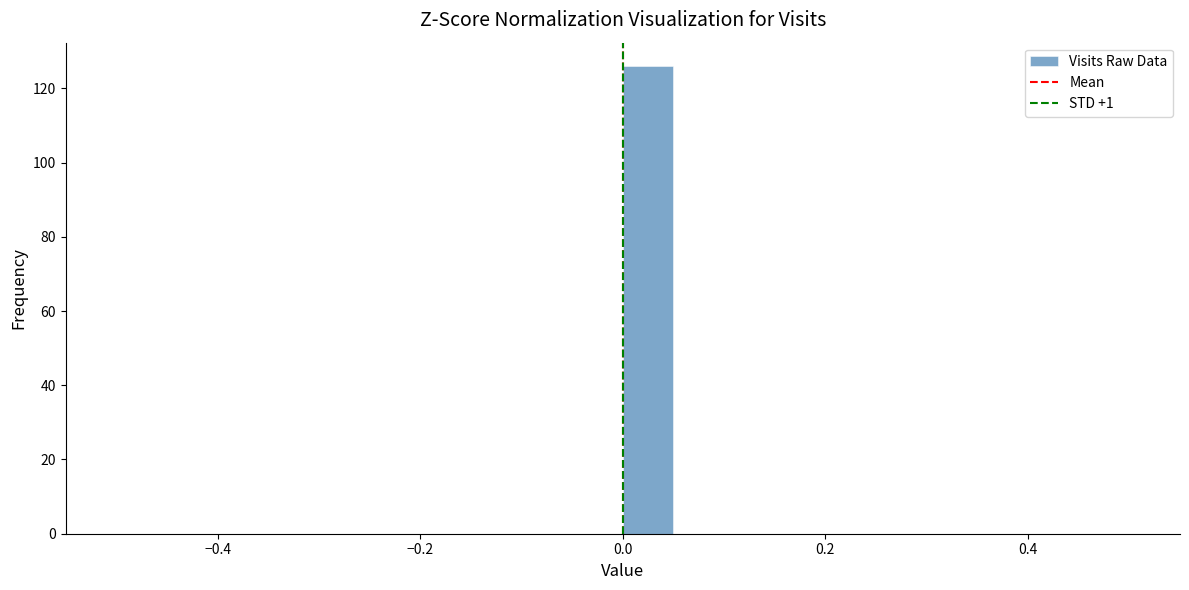

Read against the x-axis, roughly where is the centre of the tallest bar?

0.02